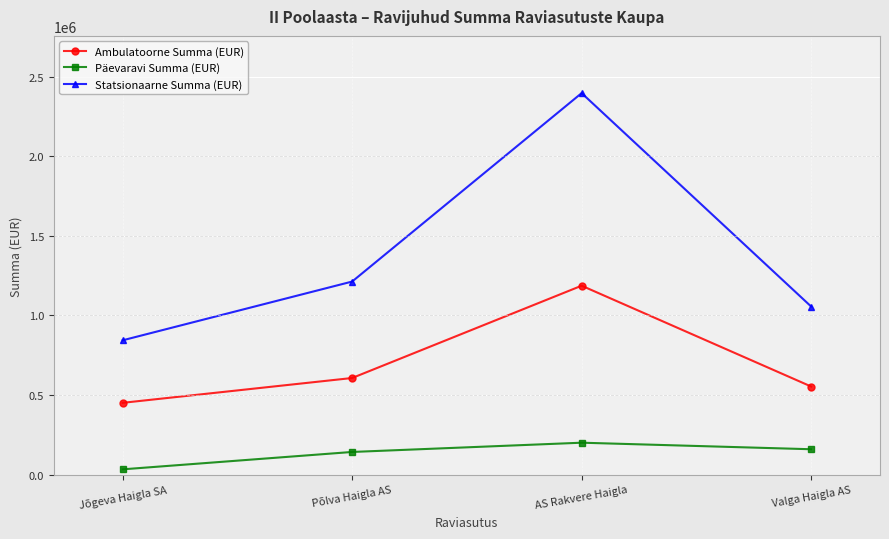

Reading left to right, transcribe all the data shown in this chart.

Ambulatoorne Summa (EUR): Jõgeva Haigla SA=451056	Põlva Haigla AS=607005	AS Rakvere Haigla=1186906	Valga Haigla AS=553559
Päevaravi Summa (EUR): Jõgeva Haigla SA=33181	Põlva Haigla AS=142328	AS Rakvere Haigla=200523	Valga Haigla AS=159391
Statsionaarne Summa (EUR): Jõgeva Haigla SA=843828	Põlva Haigla AS=1212972	AS Rakvere Haigla=2396917	Valga Haigla AS=1056062